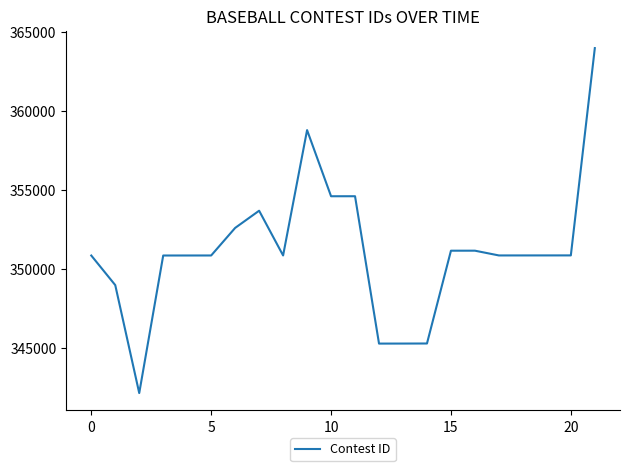

What is the smallest value displayed?

342171